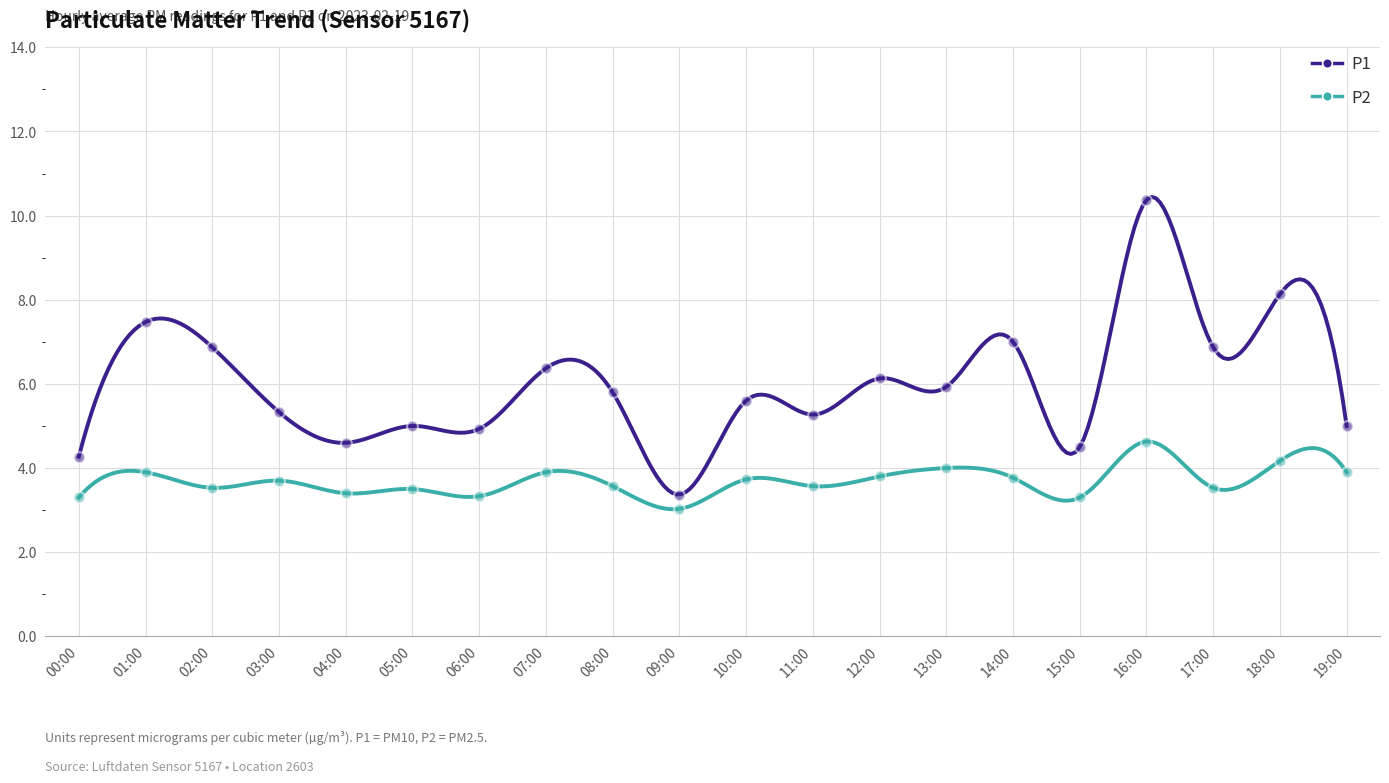

What is the total value across all series at 09:00?

6.4